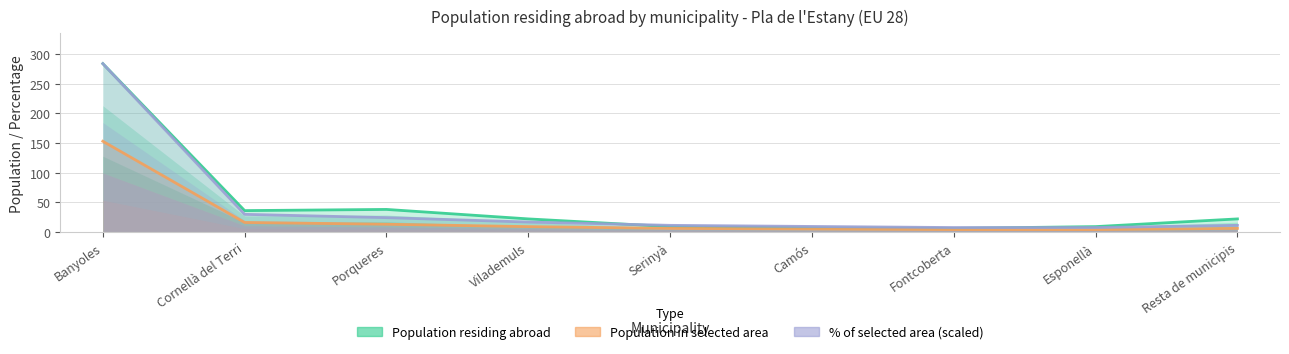

What is the smallest value displayed?

4.0